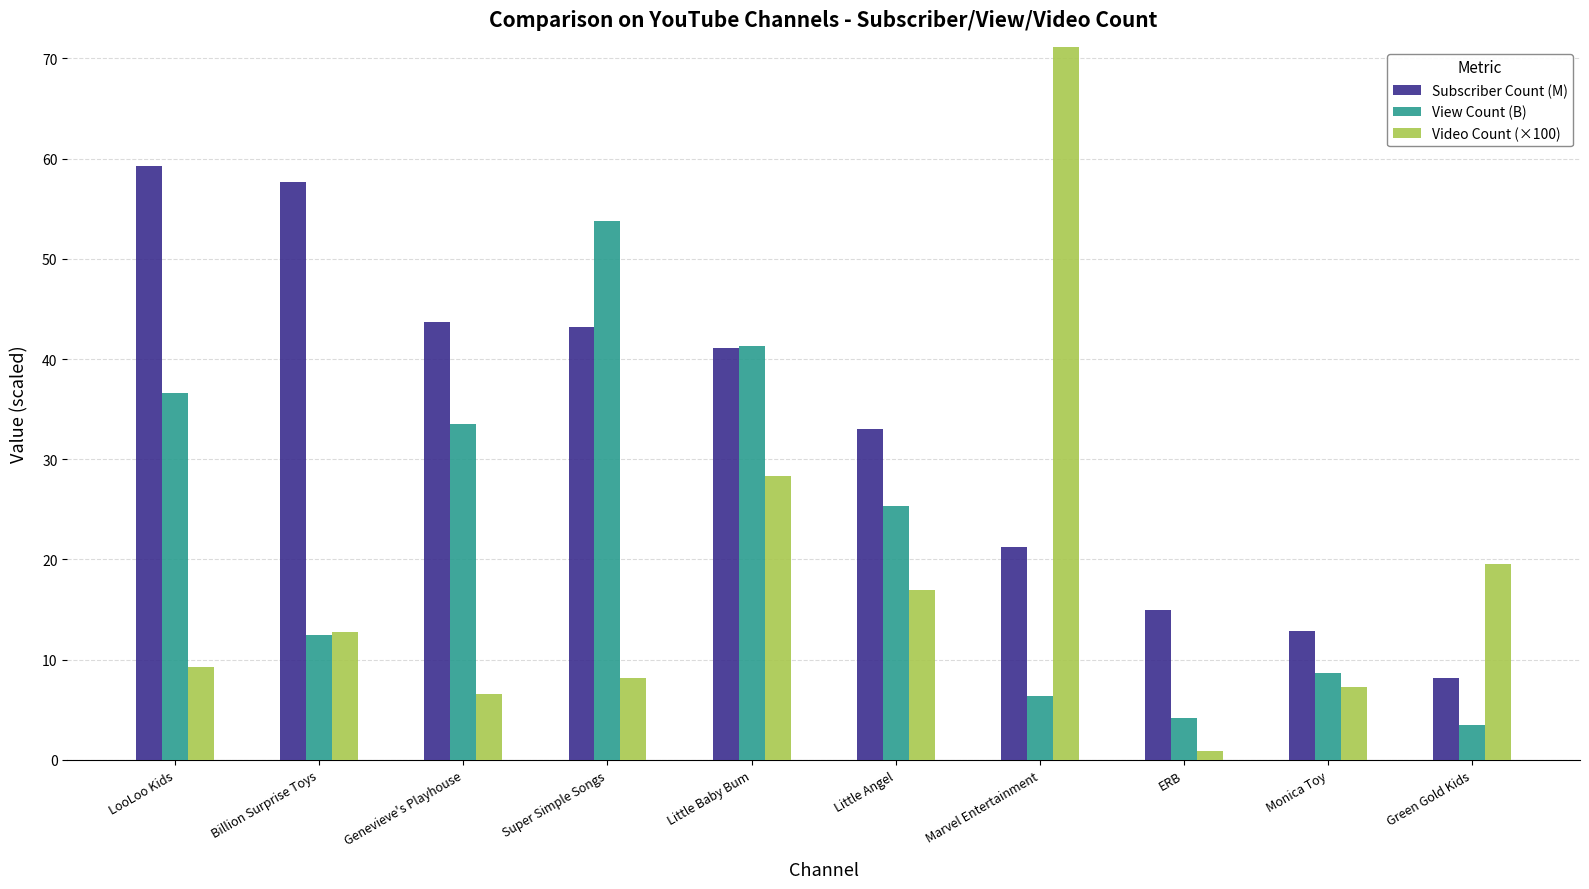

How many data points in Video Count (×100) are above 12?

5